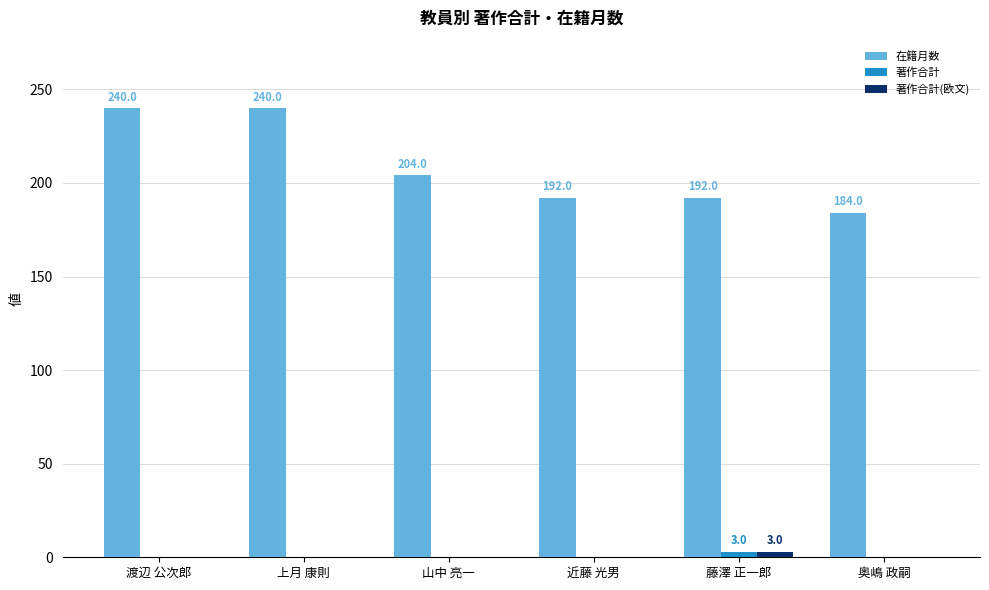

Which series has the largest total across all categories?

在籍月数